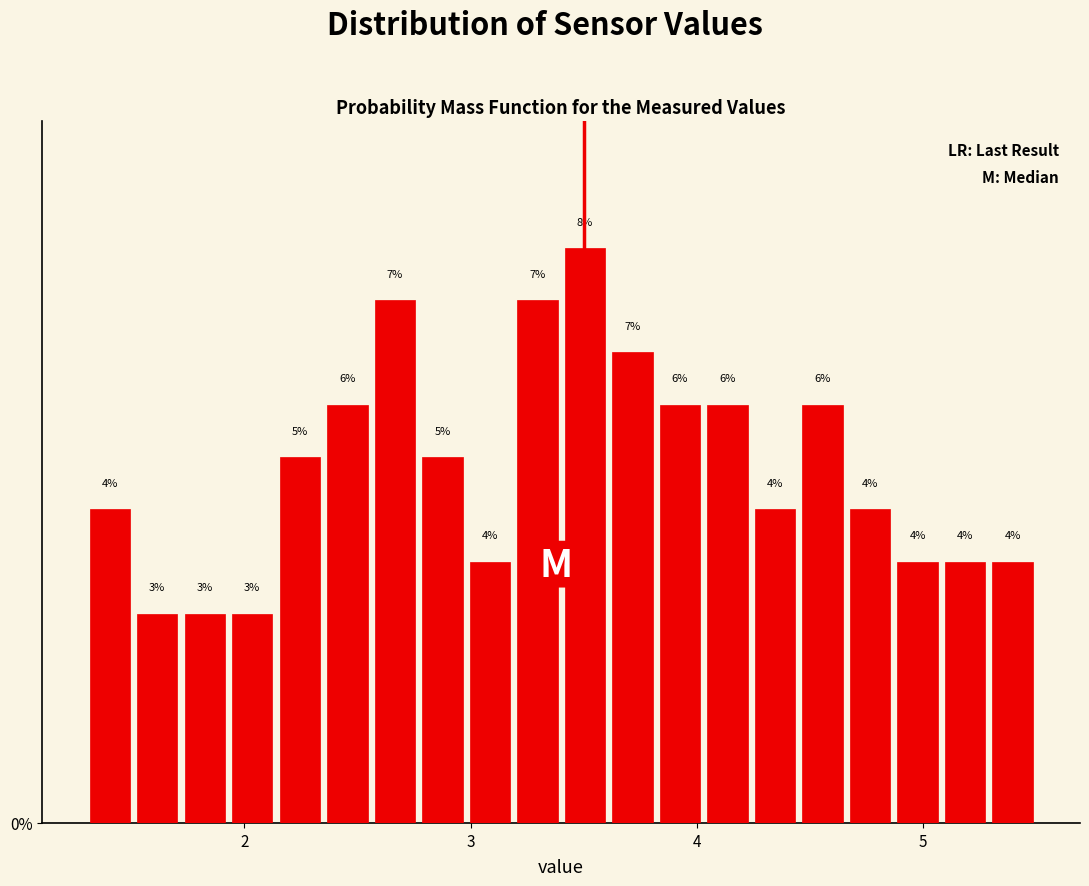

Around what value on the x-axis is the tallest bar? Give the approximate position of its centre, as read against the axis.

3.5